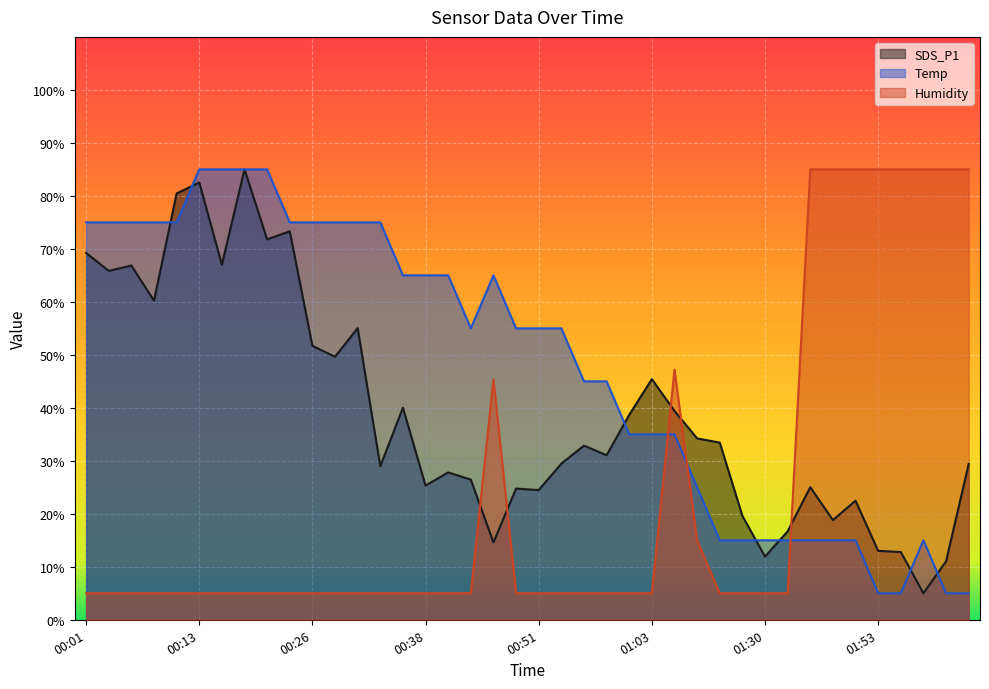

Read the SDS_P1 value at 00:18.

85.0